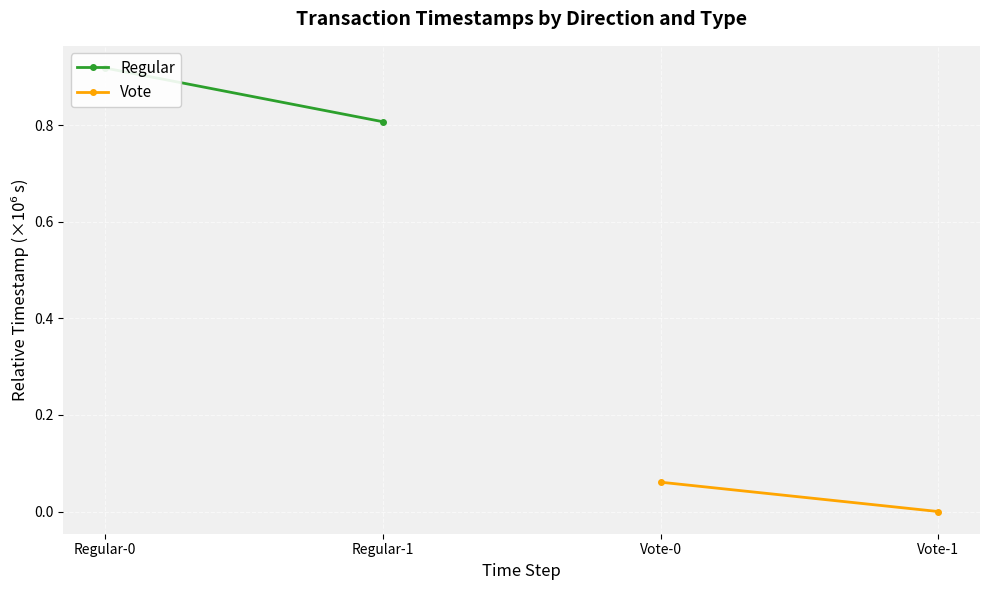

Which series has the largest range (max minus min)?

Regular